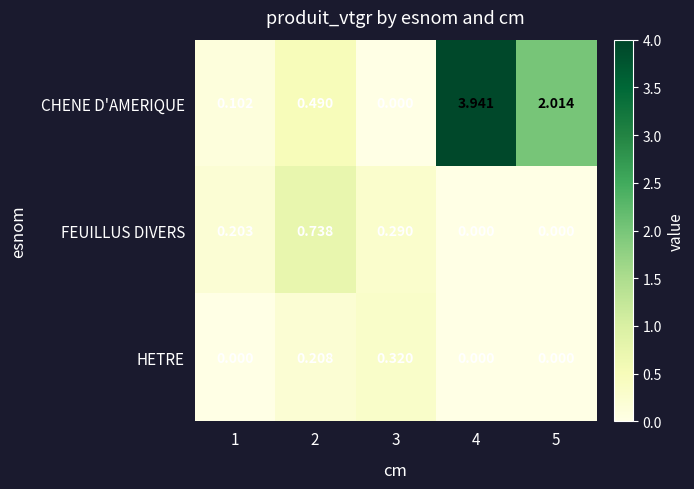

Rank the series by their maximum value, from highest to lowest.

CHENE D'AMERIQUE, FEUILLUS DIVERS, HETRE